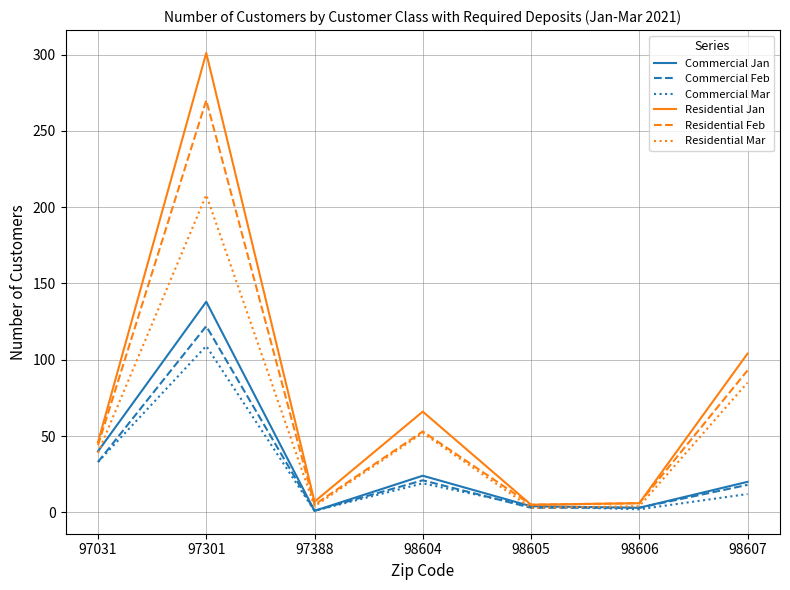

At how many categories does at least one series exceed 81?

2